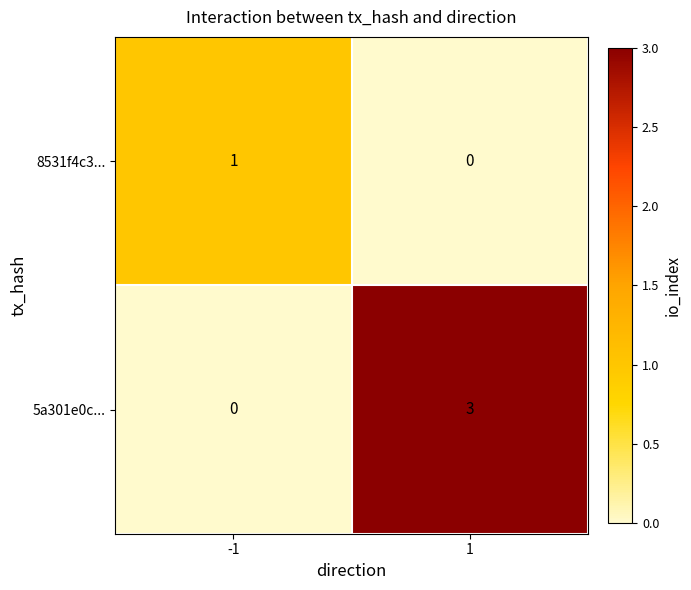

Read the 5a301e0c... value at 1.

3